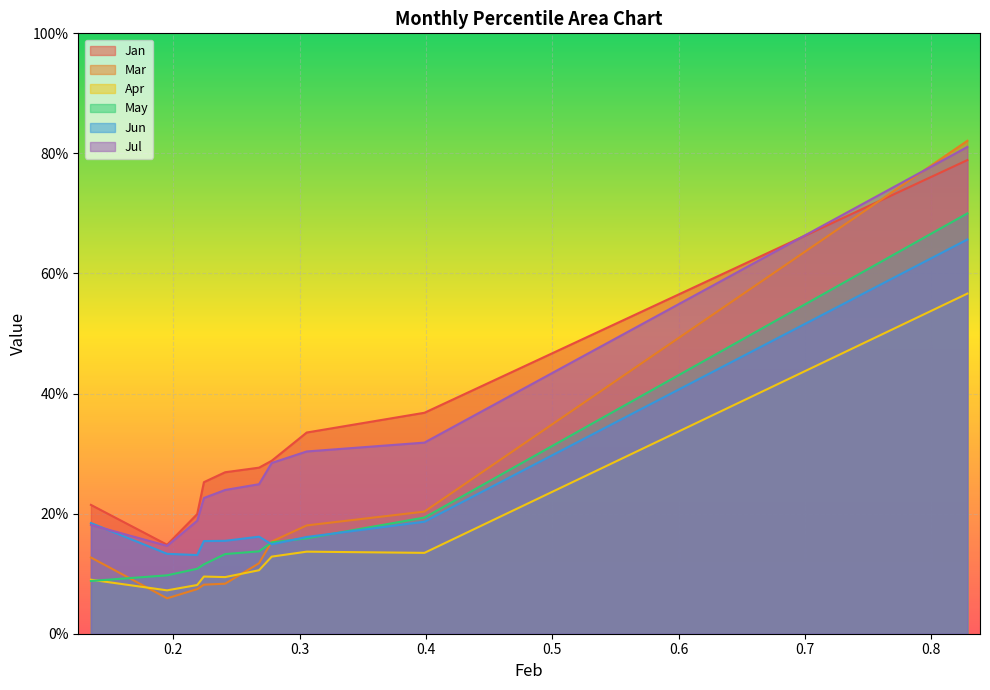

At which category is the sum across all series the highest?

pct95